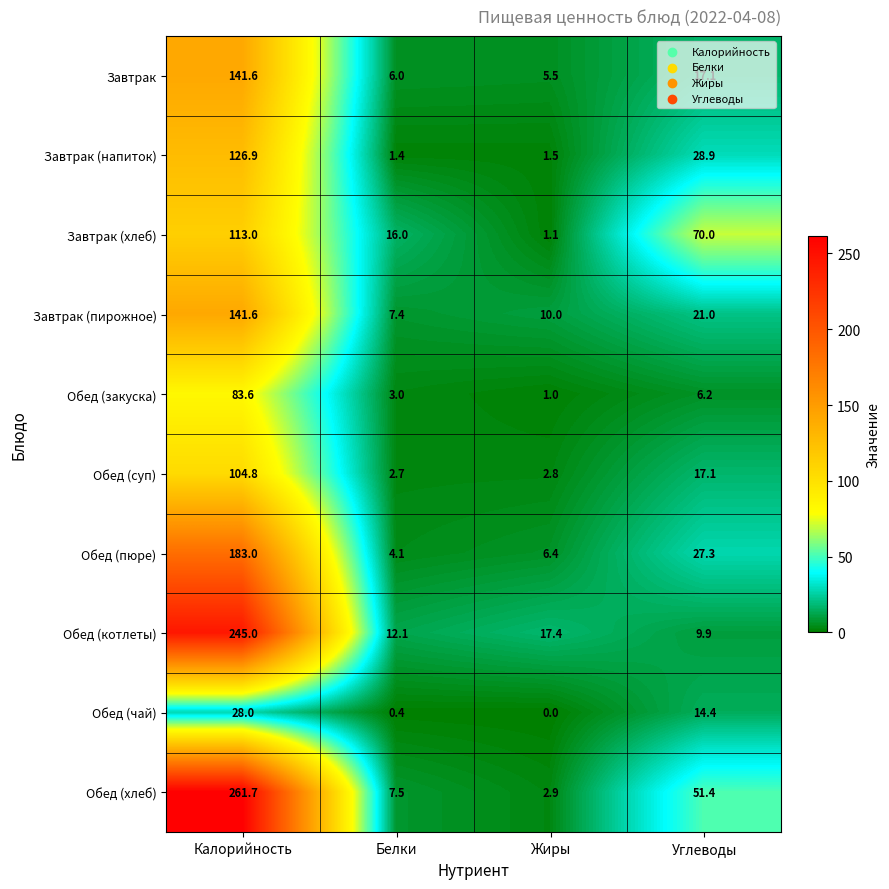

What value does the Обед (суп) series have at Белки?

2.7